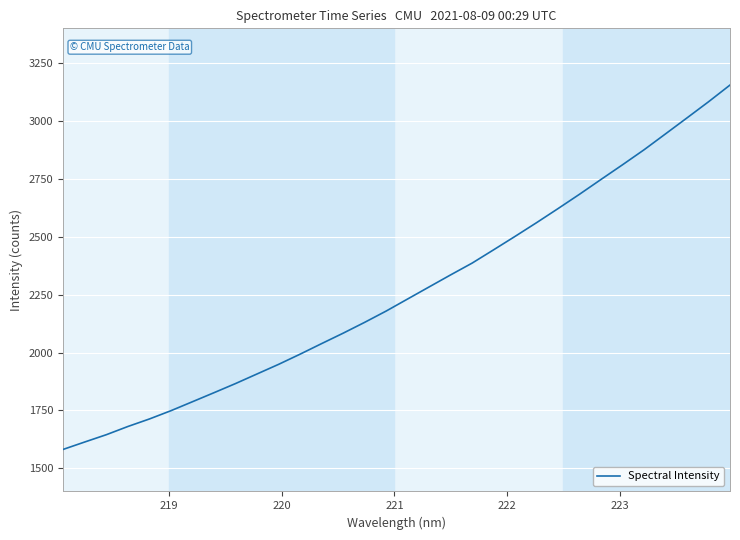

What is the greatest value displayed?

3155.1